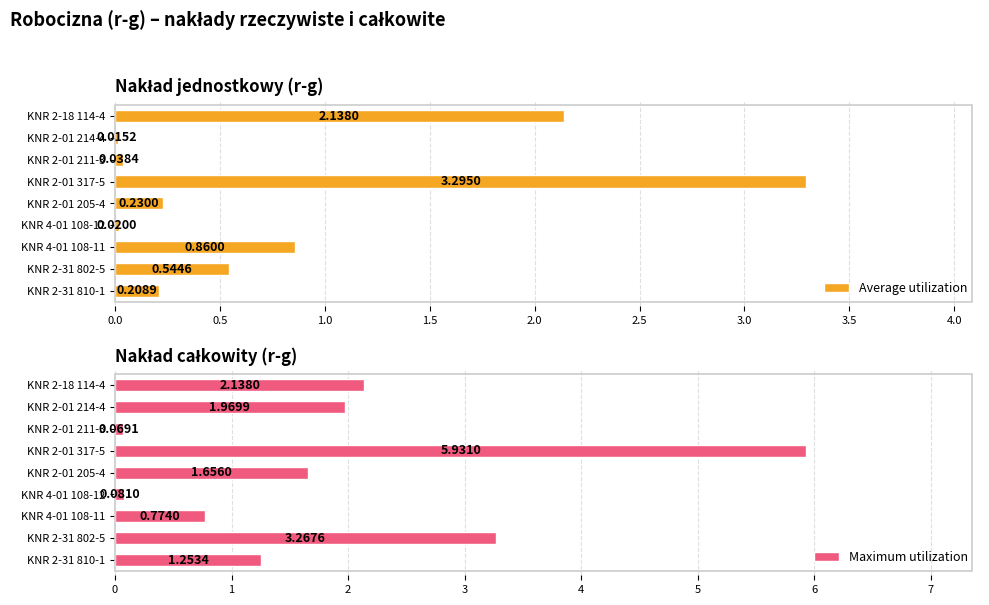

What is the difference between the Average utilization values at KNR 2-01 205-4 and KNR 2-31 802-5?

0.3